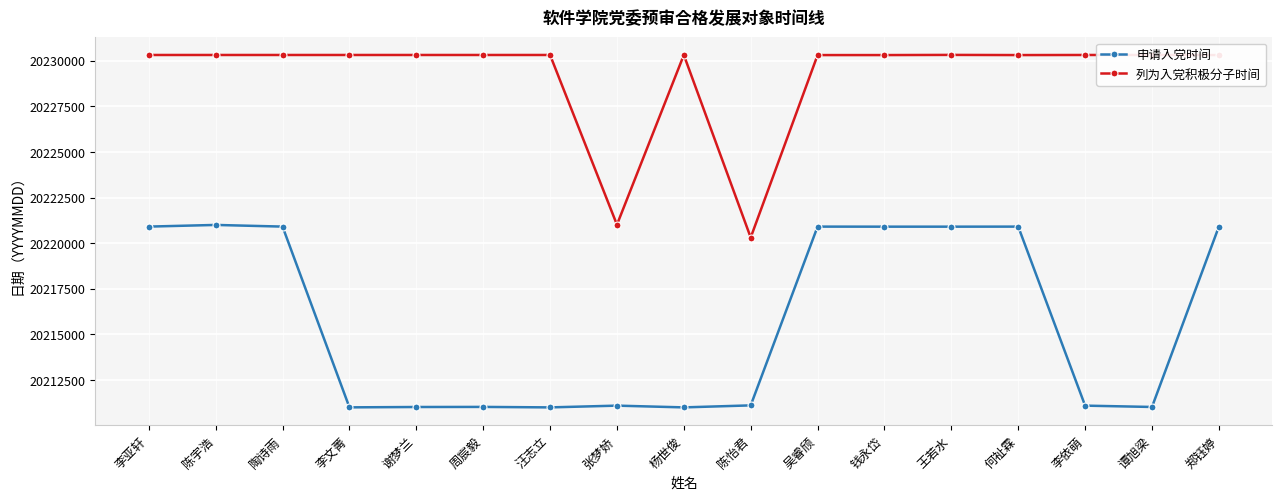

What is the difference between the maximum and minimum values in the 申请入党时间 series?

10000